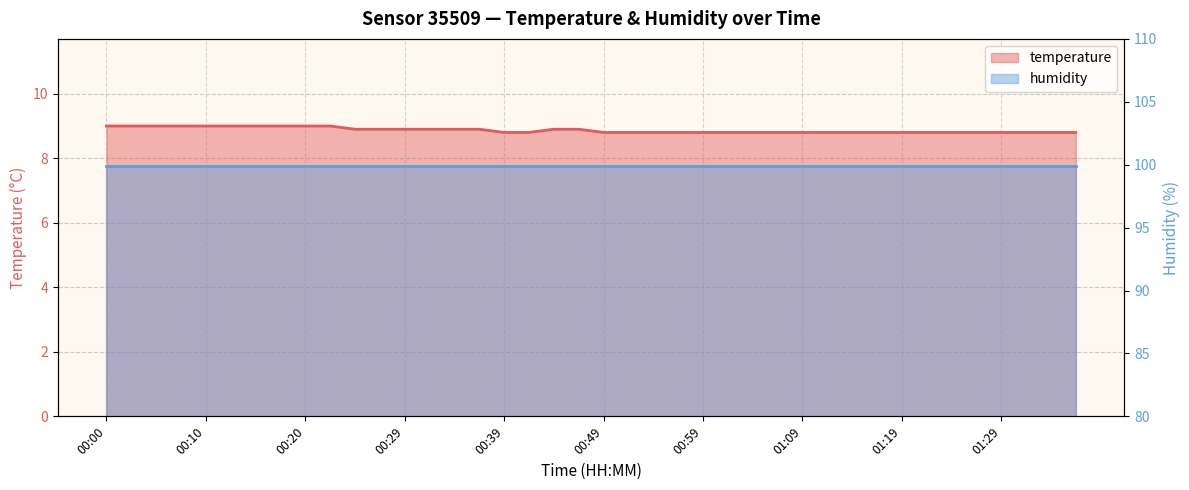

At which label is the value closest to 8?

00:39